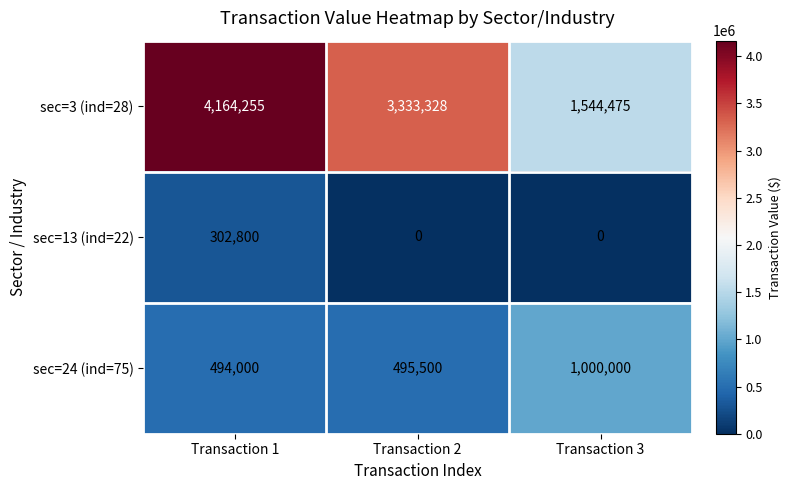

Count the number of categories in the chart.

3